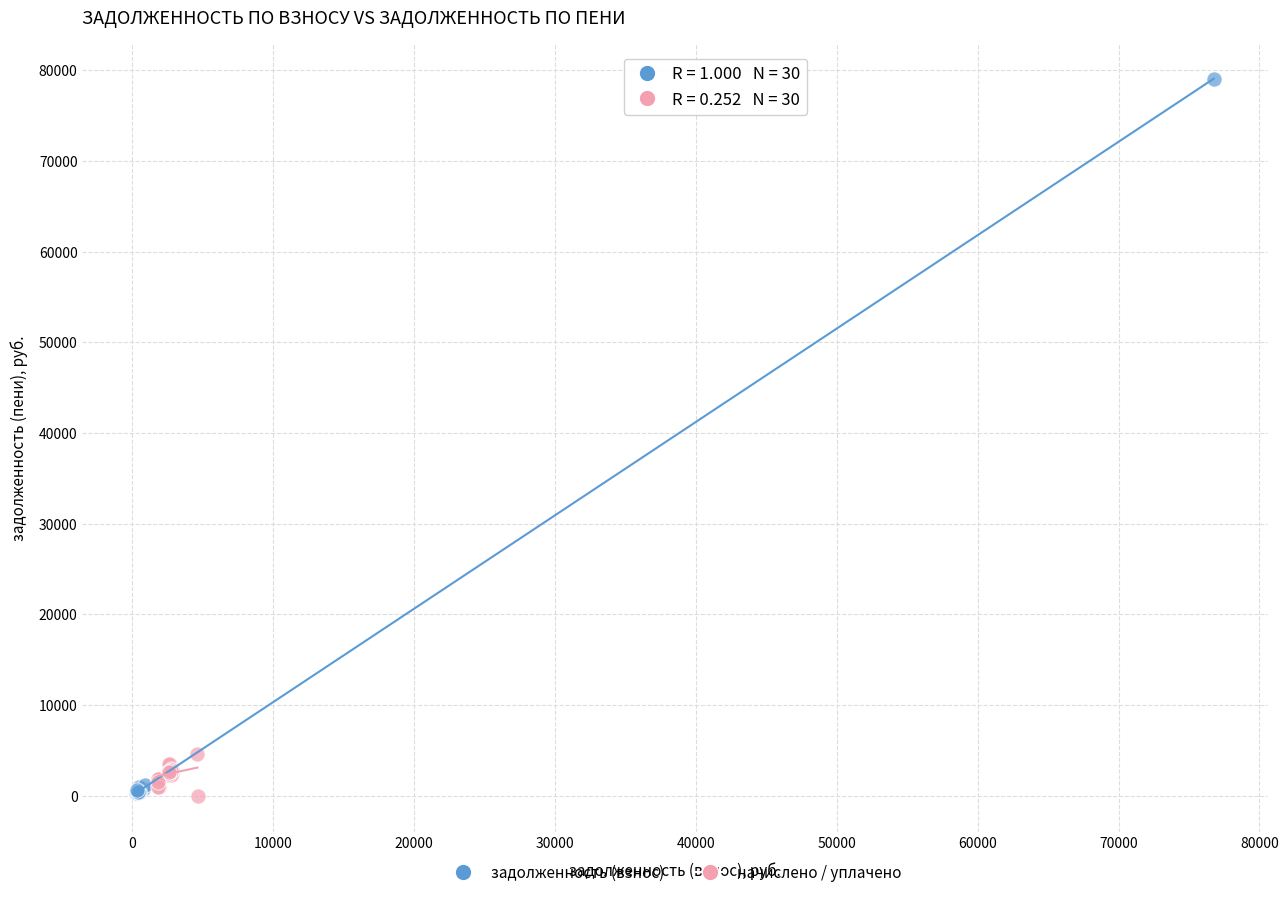

Which series has the largest Y range (max minus min)?

задолженность (взнос)